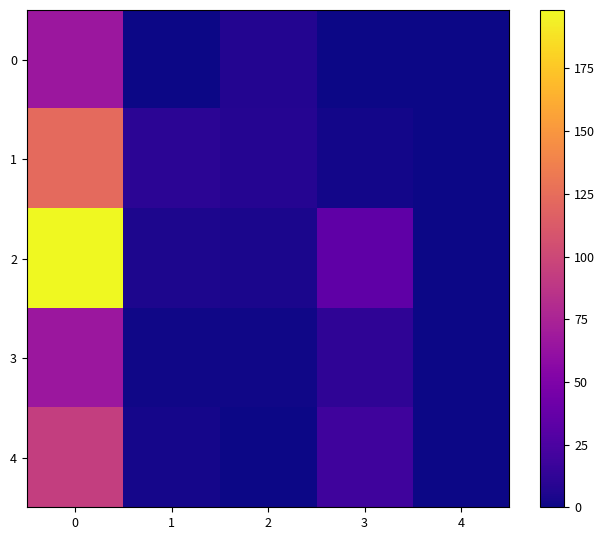

Reading left to right, transcribe all the data shown in this chart.

0: 0=66.1	1=0.1	2=7.2	3=0.1	4=0.0
1: 0=122.6	1=10.5	2=8.2	3=1.7	4=0.0
2: 0=198.3	1=5.2	2=4.3	3=34.6	4=0.0
3: 0=66.6	1=1.4	2=1.2	3=12.4	4=0.0
4: 0=93.0	1=3.0	2=0.4	3=19.3	4=0.0